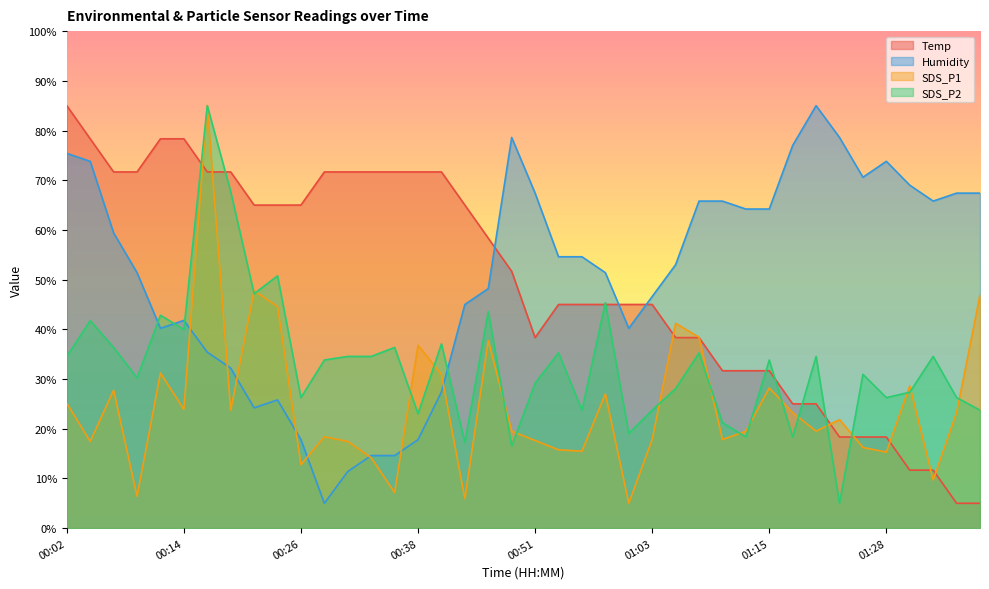

What is the total value across all series at 00:38?

149.3